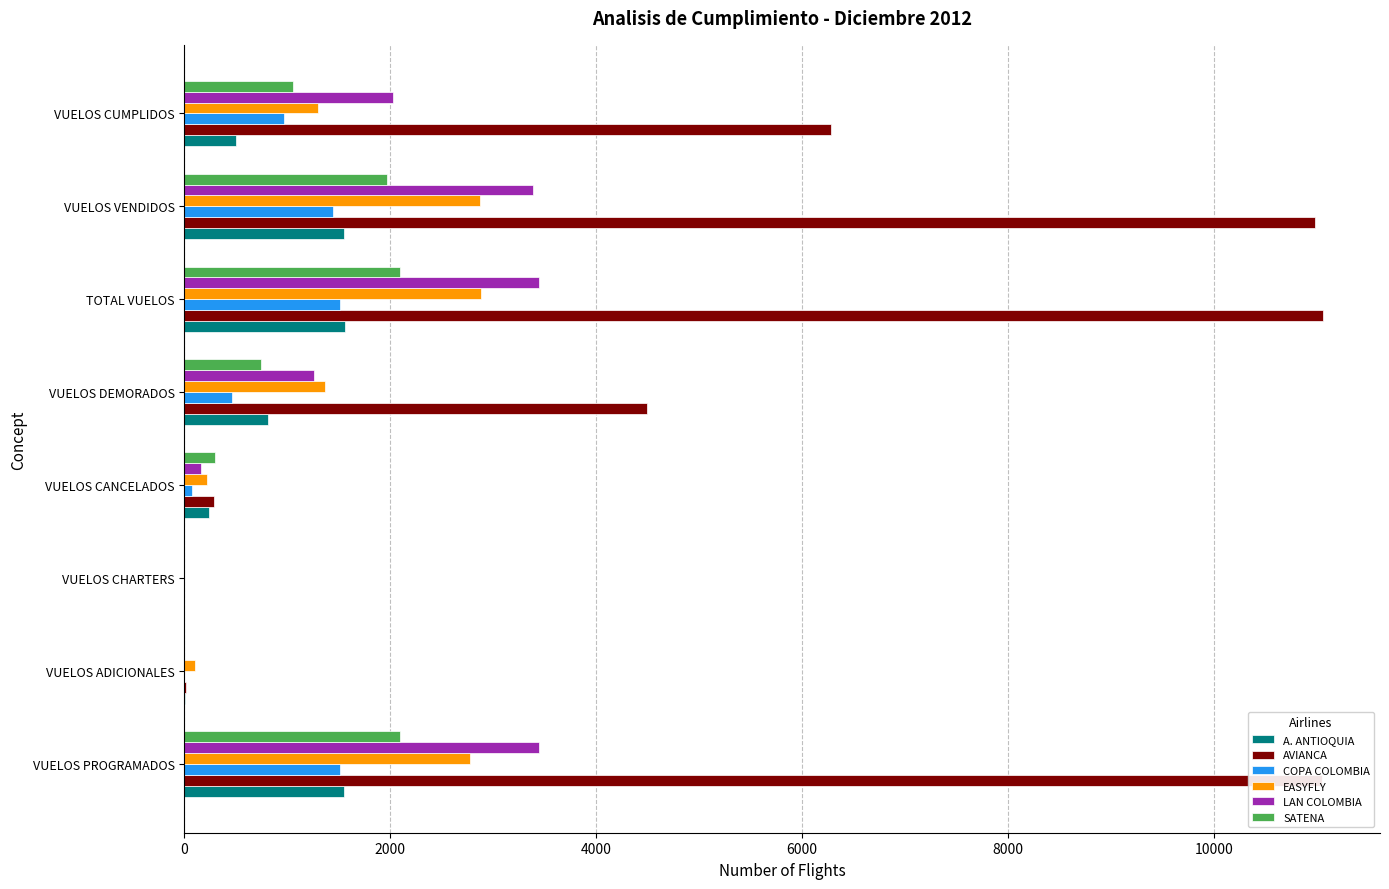

What is the greatest value displayed?

11062